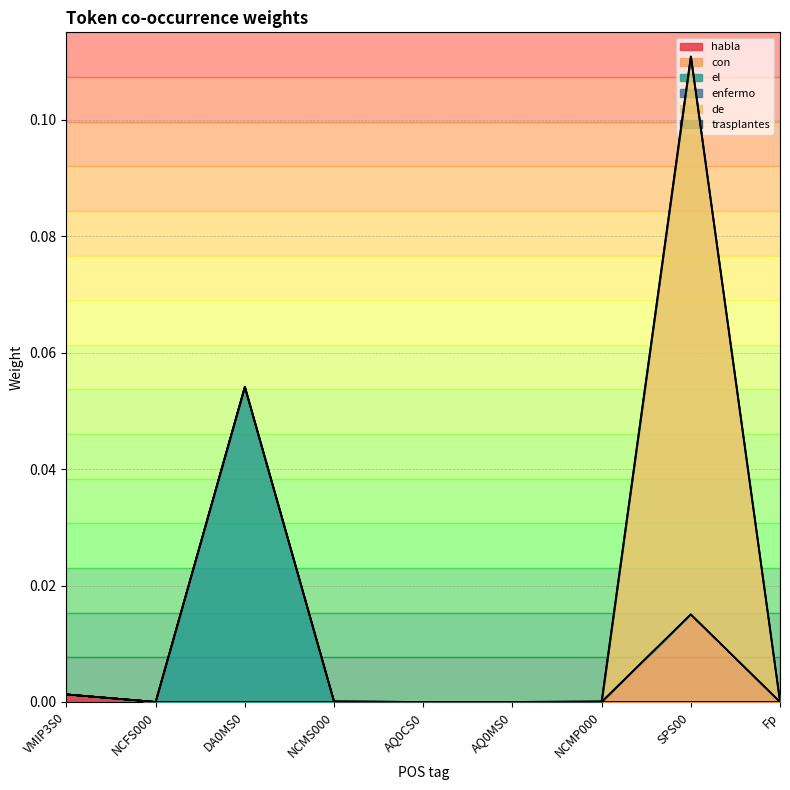

What position from the left is AQ0MS0?

6